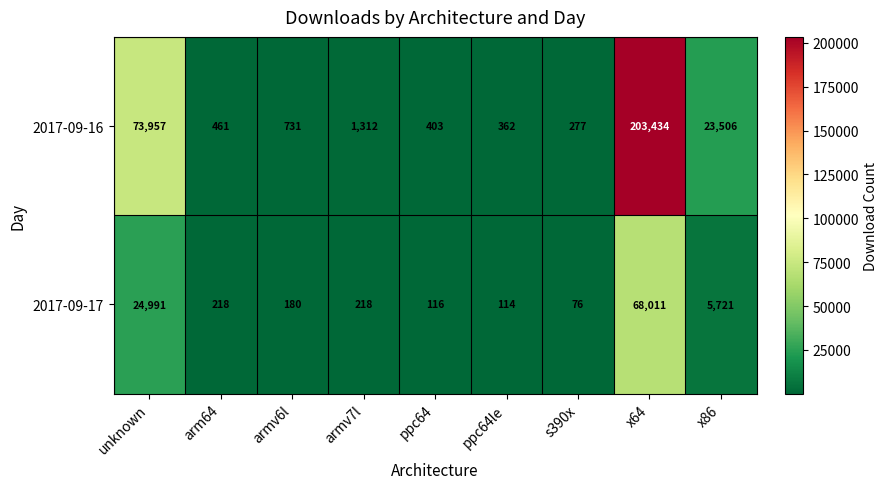

Rank the series by their maximum value, from highest to lowest.

2017-09-16, 2017-09-17